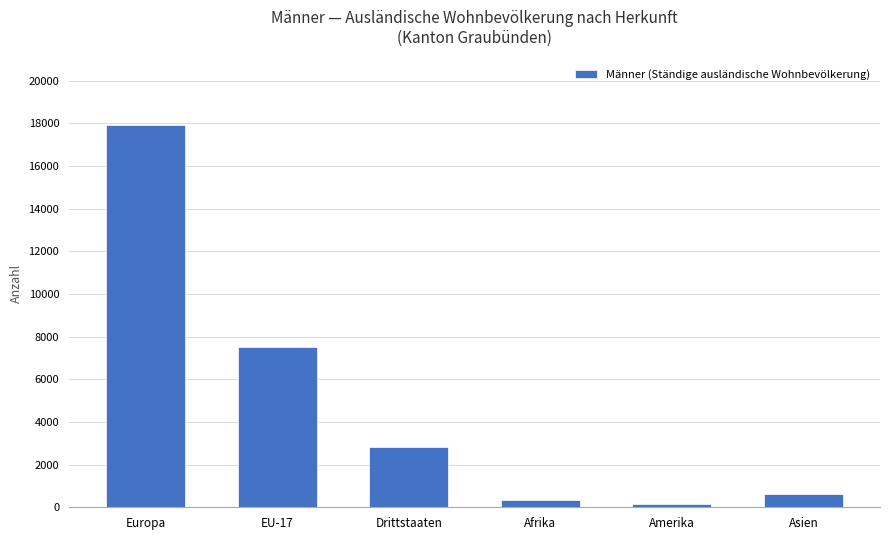

What is the change in value from Europa to EU-17?

-10393